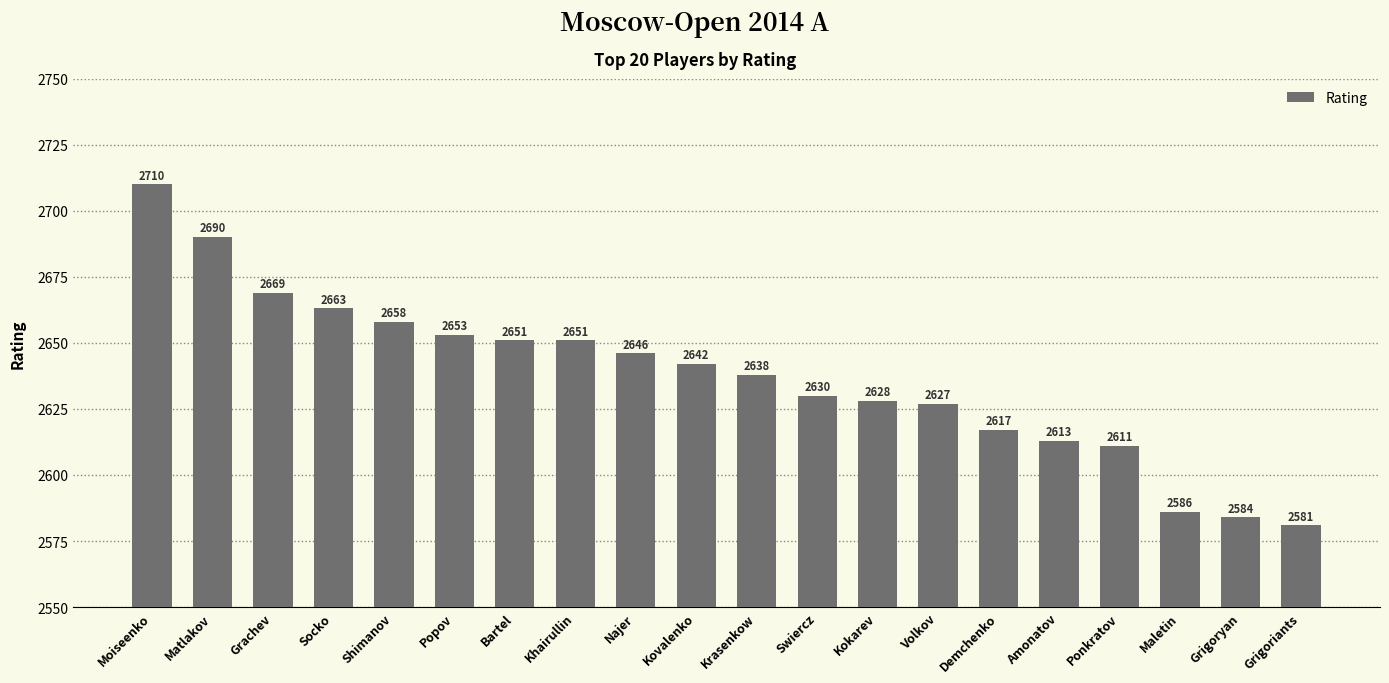

What is the greatest value displayed?

2710